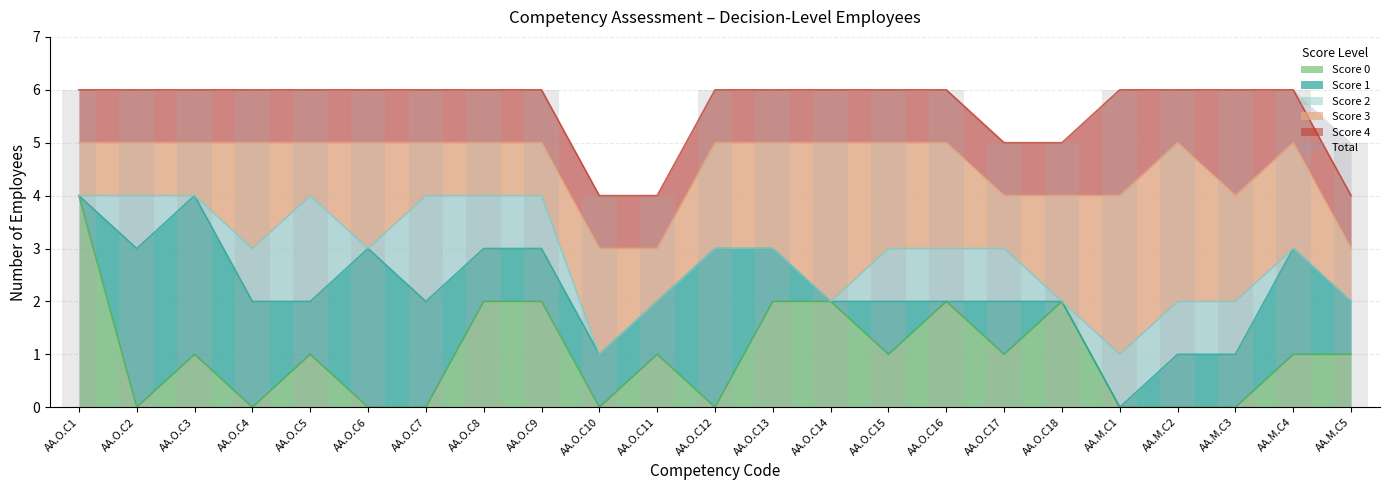

Which series changed the most between AA.O.C11 and AA.M.C3?

col_33 (total)